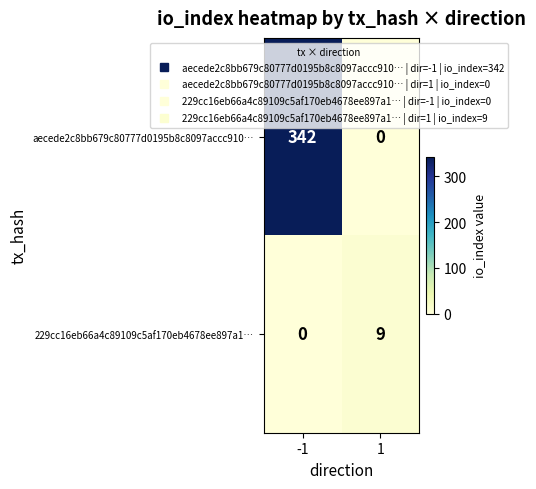

Is it true that 229cc16eb66a4c89109c5af170eb4678ee897a1… equals 0 at -1?

True